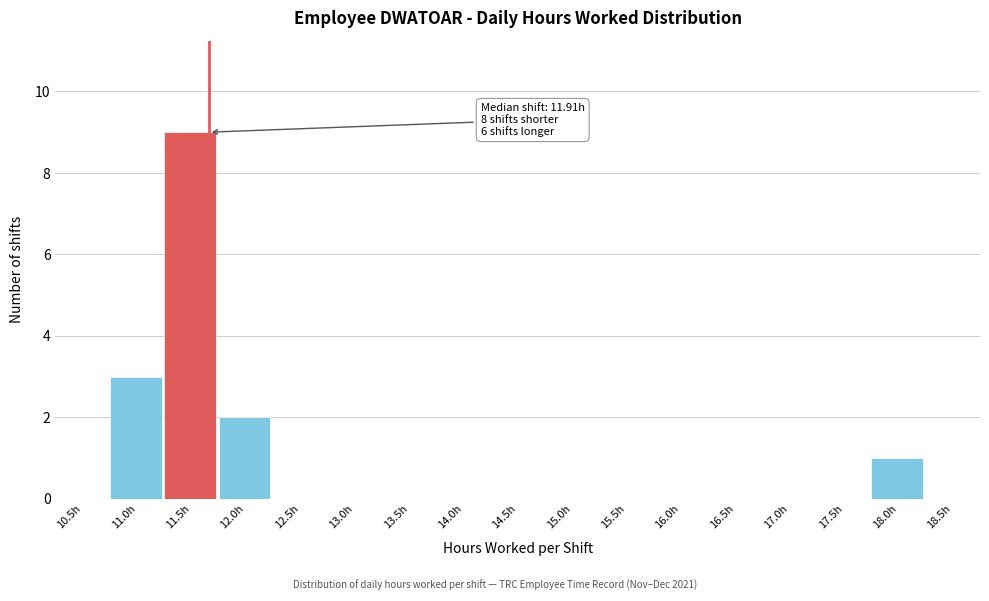

Reading right to left, extract all data points from this chart.

18.5h=0	18.0h=1	17.5h=0	17.0h=0	16.5h=0	16.0h=0	15.5h=0	15.0h=0	14.5h=0	14.0h=0	13.5h=0	13.0h=0	12.5h=0	12.0h=2	11.5h=9	11.0h=3	10.5h=0